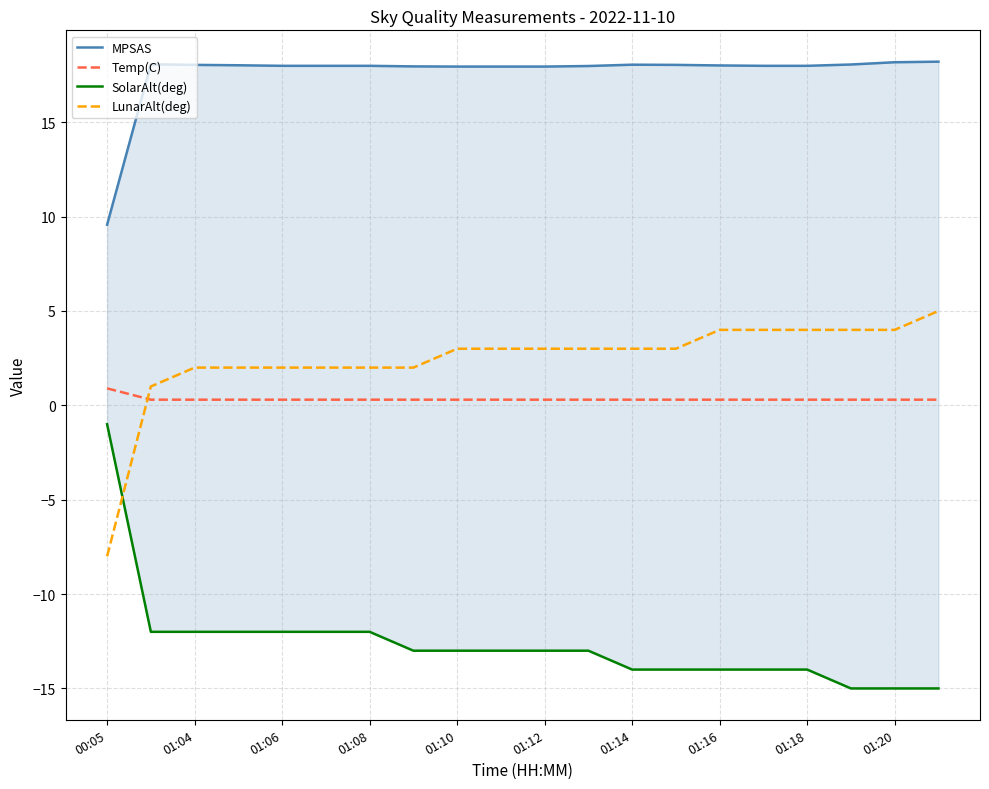

Which series ends up on top after the final intersection of LunarAlt(deg) and Temp(C)?

LunarAlt(deg)